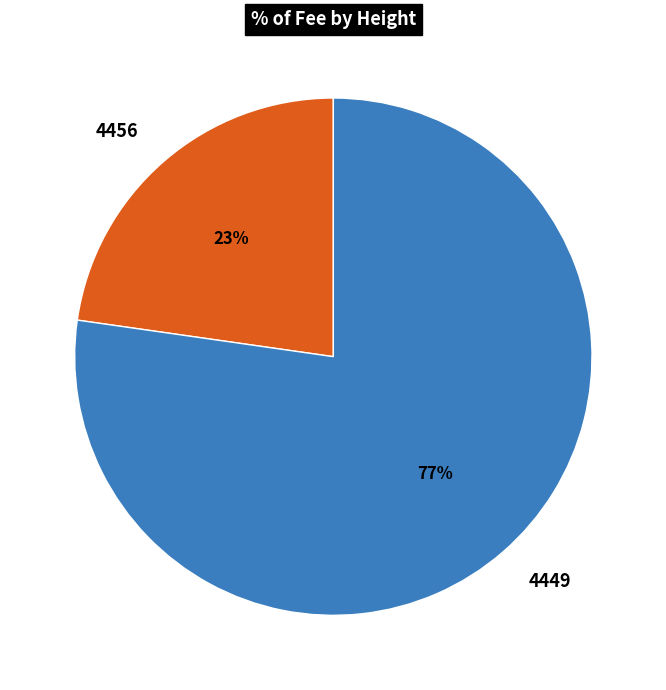

To the nearest percent, what is the average slice percentage?

50%